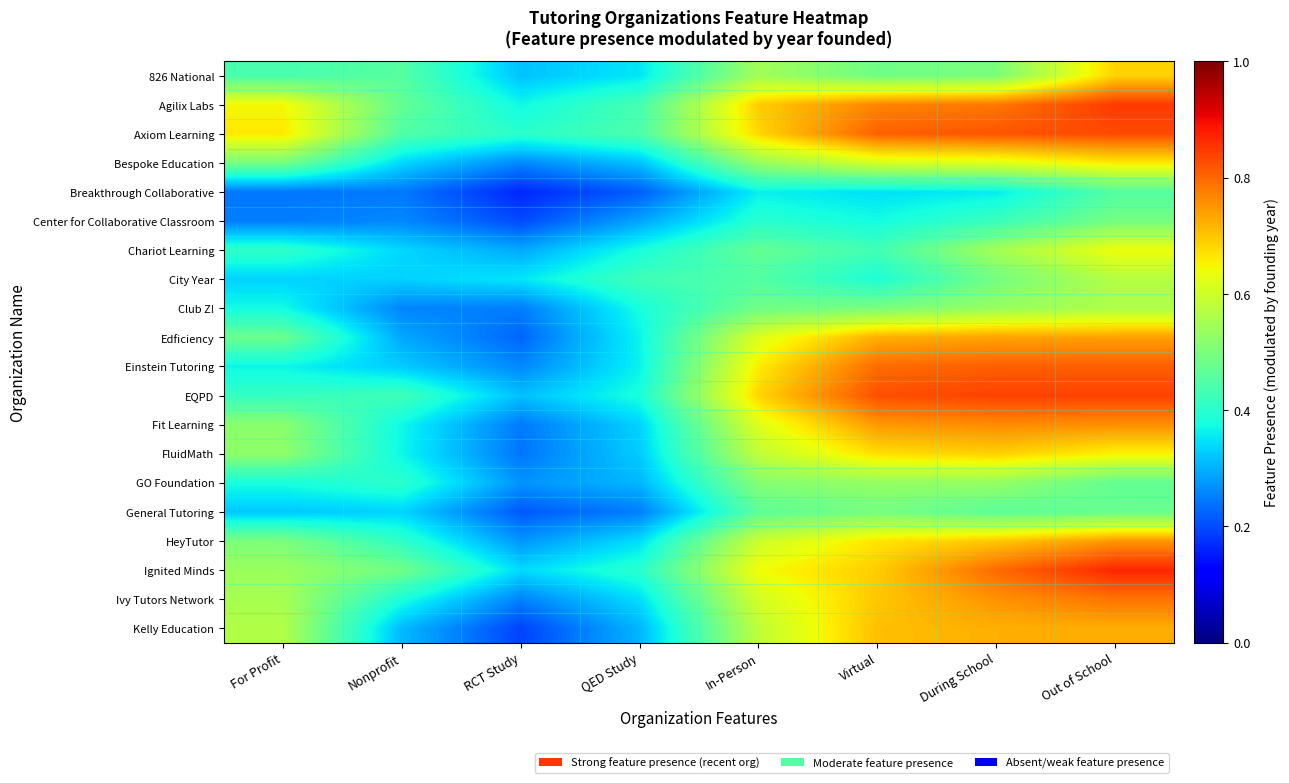

Reading right to left, extract all data points from this chart.

826 National: Out of School=0.7	During School=0.5	Virtual=0.5	In-Person=0.5	QED Study=0.4	RCT Study=0.3	Nonprofit=0.5	For Profit=0.4
Agilix Labs: Out of School=0.8	During School=0.8	Virtual=0.8	In-Person=0.7	QED Study=0.4	RCT Study=0.4	Nonprofit=0.5	For Profit=0.6
Axiom Learning: Out of School=0.8	During School=0.8	Virtual=0.8	In-Person=0.7	QED Study=0.4	RCT Study=0.4	Nonprofit=0.4	For Profit=0.7
Bespoke Education: Out of School=0.7	During School=0.6	Virtual=0.6	In-Person=0.5	QED Study=0.3	RCT Study=0.3	Nonprofit=0.3	For Profit=0.5
Breakthrough Collaborative: Out of School=0.5	During School=0.4	Virtual=0.3	In-Person=0.4	QED Study=0.2	RCT Study=0.2	Nonprofit=0.2	For Profit=0.2
Center for Collaborative Classroom: Out of School=0.5	During School=0.4	Virtual=0.4	In-Person=0.4	QED Study=0.3	RCT Study=0.2	Nonprofit=0.3	For Profit=0.2
Chariot Learning: Out of School=0.6	During School=0.5	Virtual=0.4	In-Person=0.5	QED Study=0.4	RCT Study=0.3	Nonprofit=0.3	For Profit=0.4
City Year: Out of School=0.6	During School=0.5	Virtual=0.4	In-Person=0.5	QED Study=0.4	RCT Study=0.4	Nonprofit=0.3	For Profit=0.3
Club Z!: Out of School=0.6	During School=0.5	Virtual=0.5	In-Person=0.5	QED Study=0.4	RCT Study=0.2	Nonprofit=0.3	For Profit=0.4
Edficiency: Out of School=0.7	During School=0.7	Virtual=0.7	In-Person=0.6	QED Study=0.4	RCT Study=0.2	Nonprofit=0.3	For Profit=0.5
Einstein Tutoring: Out of School=0.8	During School=0.8	Virtual=0.8	In-Person=0.7	QED Study=0.4	RCT Study=0.3	Nonprofit=0.3	For Profit=0.4
EQPD: Out of School=0.8	During School=0.8	Virtual=0.8	In-Person=0.7	QED Study=0.4	RCT Study=0.3	Nonprofit=0.4	For Profit=0.4
Fit Learning: Out of School=0.8	During School=0.8	Virtual=0.7	In-Person=0.6	QED Study=0.3	RCT Study=0.2	Nonprofit=0.4	For Profit=0.5
FluidMath: Out of School=0.7	During School=0.7	Virtual=0.7	In-Person=0.6	QED Study=0.3	RCT Study=0.2	Nonprofit=0.4	For Profit=0.5
GO Foundation: Out of School=0.5	During School=0.5	Virtual=0.5	In-Person=0.5	QED Study=0.3	RCT Study=0.3	Nonprofit=0.4	For Profit=0.4
General Tutoring: Out of School=0.5	During School=0.5	Virtual=0.5	In-Person=0.5	QED Study=0.3	RCT Study=0.2	Nonprofit=0.3	For Profit=0.3
HeyTutor: Out of School=0.7	During School=0.7	Virtual=0.7	In-Person=0.6	QED Study=0.3	RCT Study=0.3	Nonprofit=0.4	For Profit=0.5
Ignited Minds: Out of School=0.9	During School=0.8	Virtual=0.7	In-Person=0.6	QED Study=0.4	RCT Study=0.3	Nonprofit=0.5	For Profit=0.5
Ivy Tutors Network: Out of School=0.8	During School=0.8	Virtual=0.7	In-Person=0.6	QED Study=0.3	RCT Study=0.3	Nonprofit=0.4	For Profit=0.6
Kelly Education: Out of School=0.7	During School=0.7	Virtual=0.7	In-Person=0.6	QED Study=0.3	RCT Study=0.2	Nonprofit=0.3	For Profit=0.6